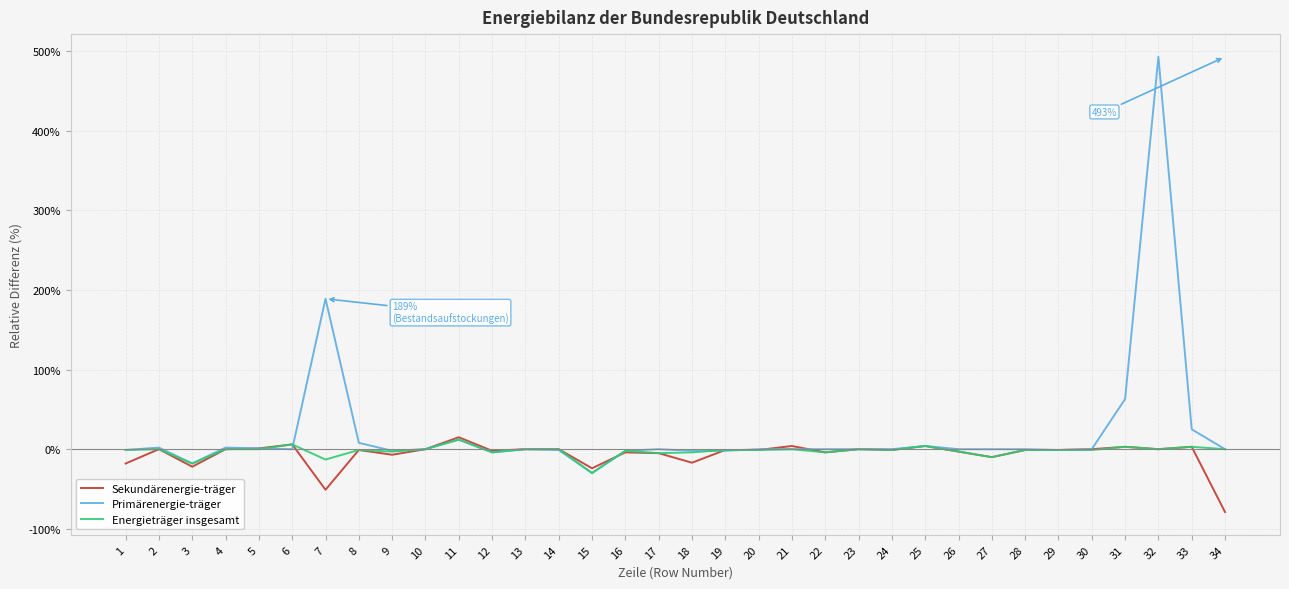

Which series has the largest range (max minus min)?

Primärenergie-träger